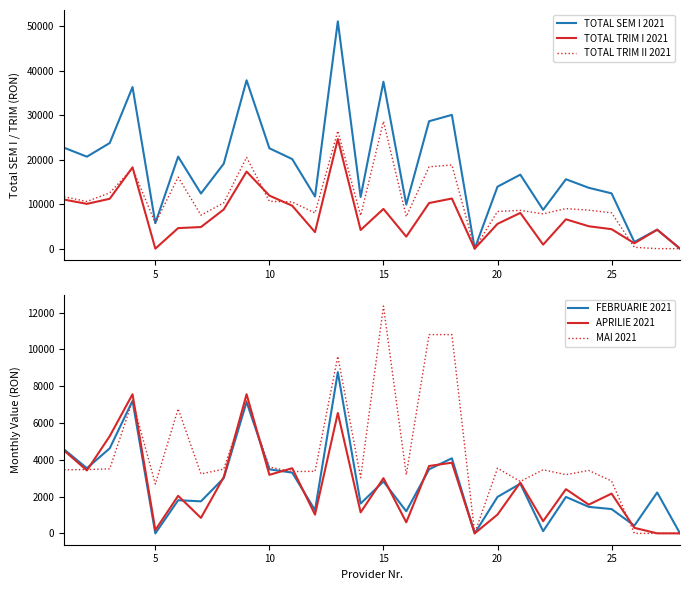

Reading left to right, what are all the values shown in this chart?

TOTAL SEM I 2021: 22711.7	20696.3	23772.0	36366.4	5743.0	20713.3	12405.8	19125.6	37891.9	22592.4	20157.9	11735.9	51155.7	11629.1	37572.9	9917.9	28677.0	30104.7	0.0	13947.5	16653.1	8731.7	15617.9	13696.1	12442.3	1500.0	4260.0	0.0
TOTAL TRIM I 2021: 11040.0	10080.0	11220.0	18300.0	0.0	4620.0	4860.0	8820.0	17340.0	11940.0	9660.0	3720.0	24660.0	4200.0	8940.0	2700.0	10260.0	11280.0	0.0	5580.0	8040.0	900.0	6600.0	5040.0	4380.0	1200.0	4260.0	0.0
TOTAL TRIM II 2021: 11671.7	10616.3	12552.0	18066.4	5743.0	16093.4	7545.8	10305.6	20551.9	10652.4	10497.9	8015.9	26495.7	7429.1	28632.9	7217.9	18417.0	18824.7	0.0	8367.5	8613.1	7831.7	9017.9	8656.1	8062.3	300.0	0.0	0.0
FEBRUARIE 2021: 4560.0	3540.0	4620.0	7200.0	0.0	1800.0	1740.0	3000.0	7140.0	3480.0	3300.0	1260.0	8760.0	1620.0	2820.0	1200.0	3480.0	4080.0	0.0	1980.0	2700.0	120.0	1980.0	1440.0	1320.0	420.0	2220.0	0.0
APRILIE 2021: 4500.0	3420.0	5280.0	7560.0	180.0	2040.0	840.0	3060.0	7560.0	3180.0	3540.0	1020.0	6540.0	1140.0	3000.0	600.0	3660.0	3840.0	0.0	1020.0	2760.0	660.0	2400.0	1560.0	2160.0	300.0	0.0	0.0
MAI 2021: 3455.3	3467.2	3503.6	7200.0	2680.2	6770.8	3230.8	3490.9	7200.0	3600.2	3357.9	3370.6	9614.5	3030.1	12349.8	3188.5	10800.0	10800.0	0.0	3540.0	2820.0	3455.3	3188.5	3418.9	2843.7	0.0	0.0	0.0